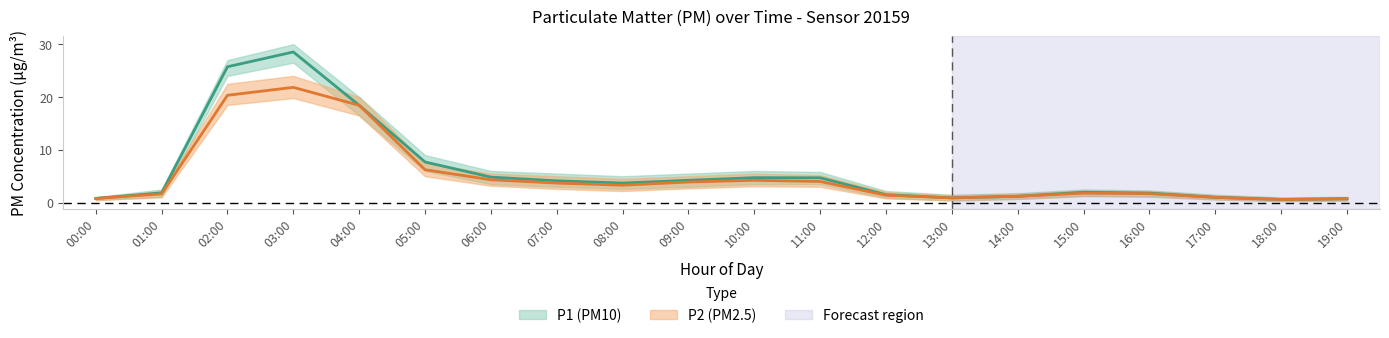

Read the P1 value at 07:00.

4.1